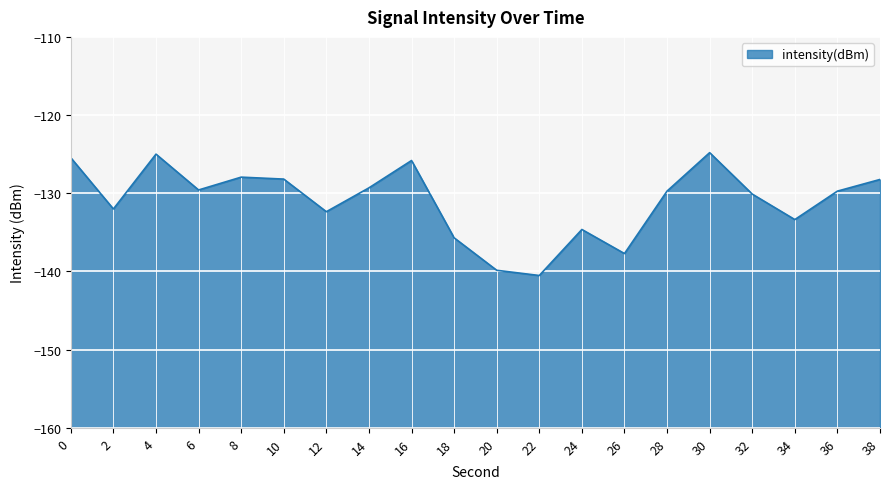

What is the smallest value displayed?

-140.5